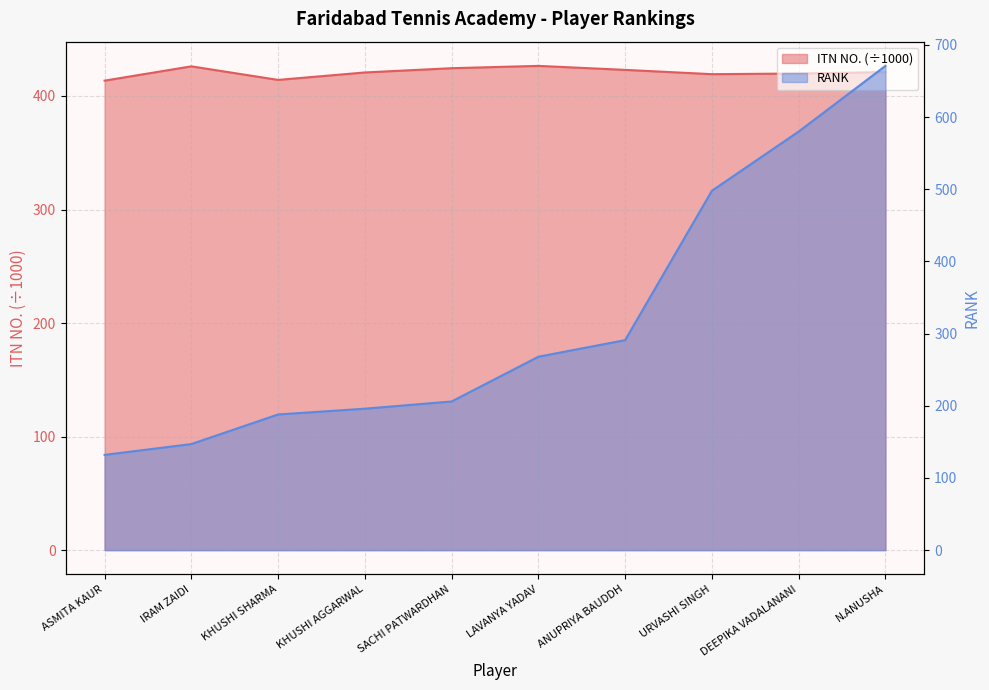

How many data points in ITN NO. are above 421?

5